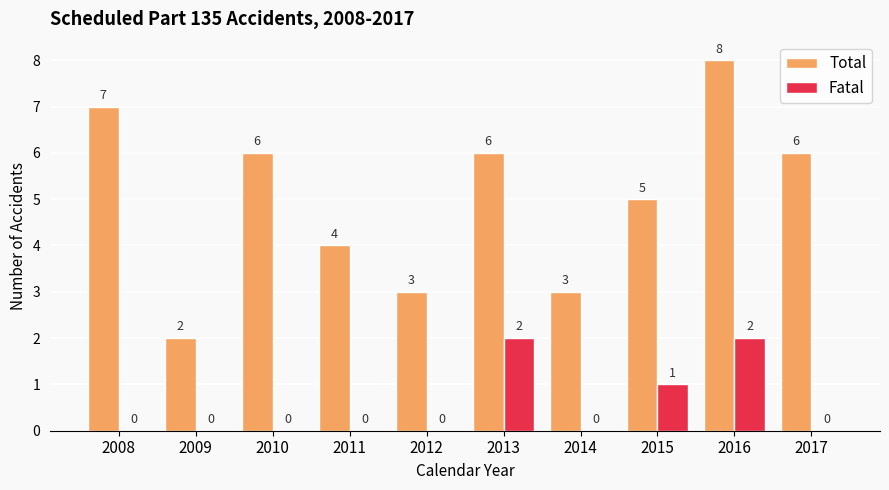

At which label does Total first exceed 6?

2008